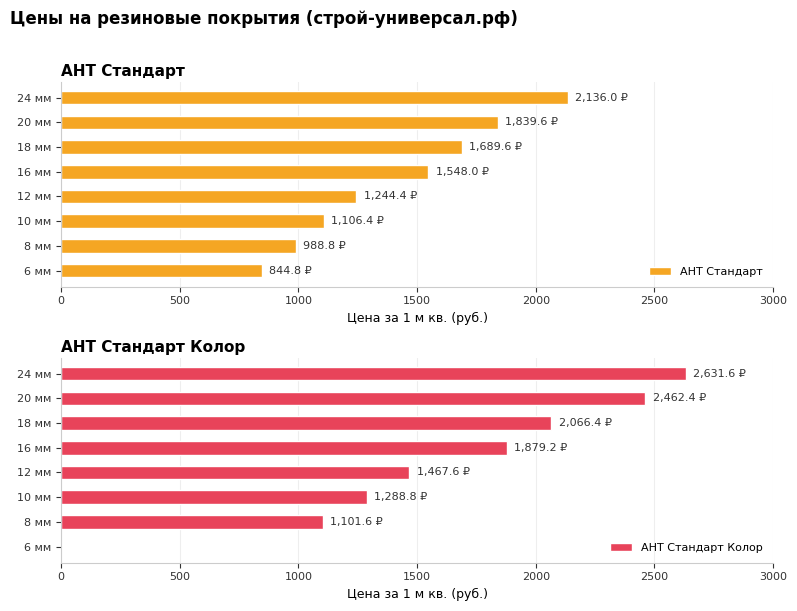

What is the average value of the АНТ Стандарт series?

1424.7